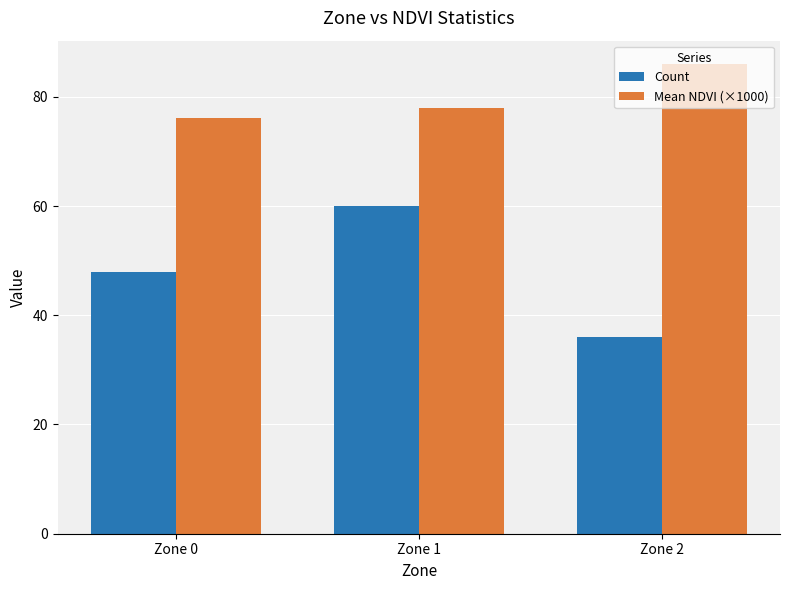

What is the lowest value of the Count series?

36.0